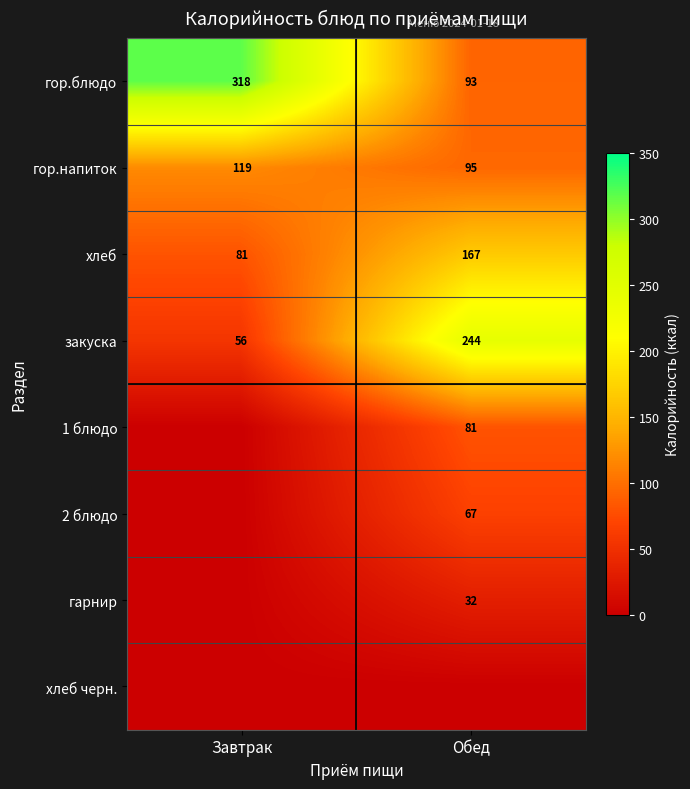

What is the highest value of the хлеб series?

167